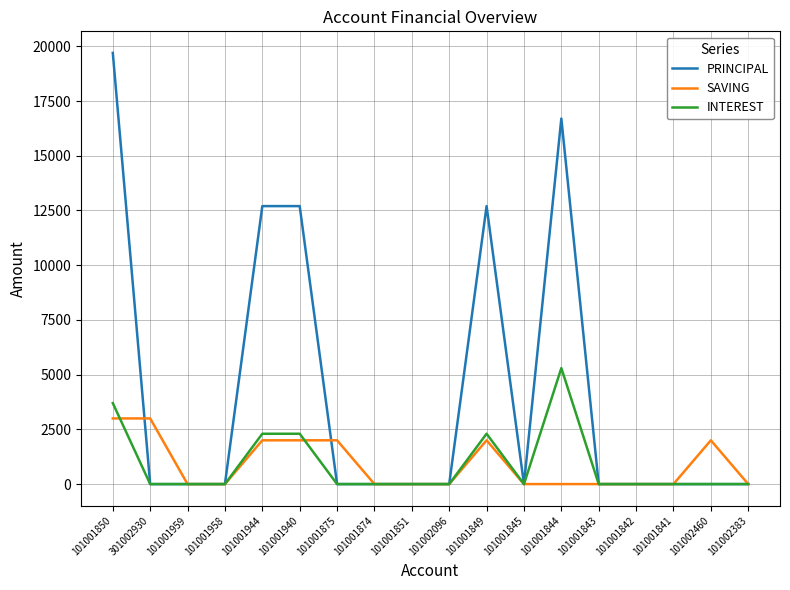

Is the value of SAVING at 101001849 greater than the value of PRINCIPAL at 101001844?

No